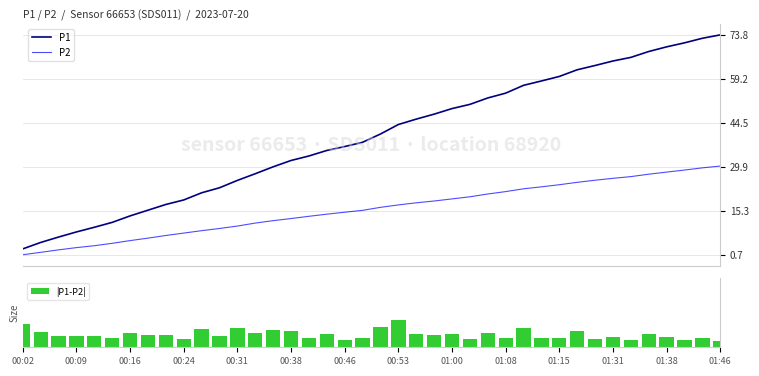

Where does the |P1-P2| series first go above 1?

00:02